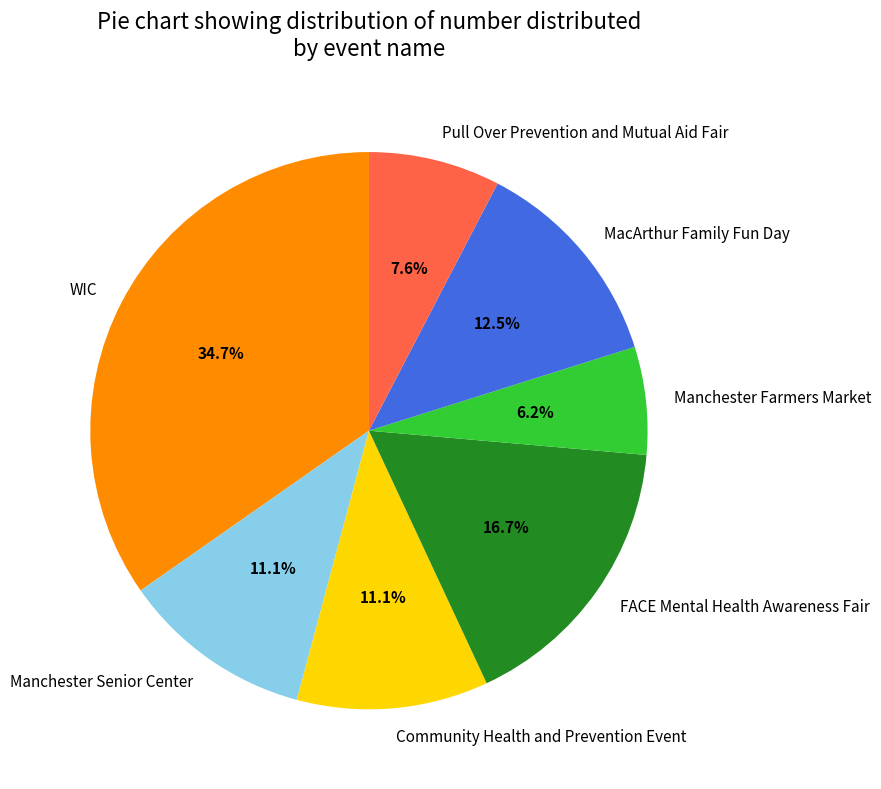

To the nearest percent, what is the average slice percentage?

14%